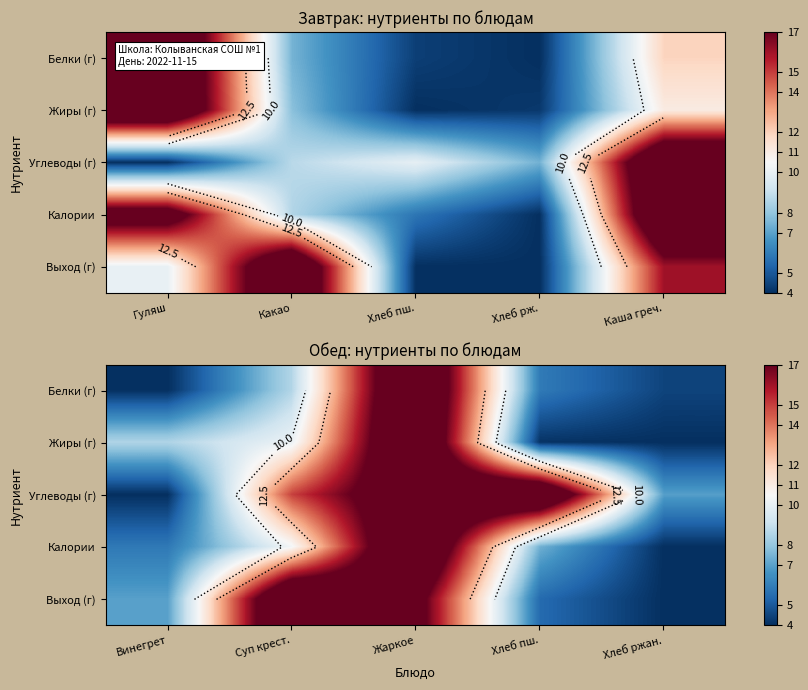

At how many categories does at least one series exceed 14?

3